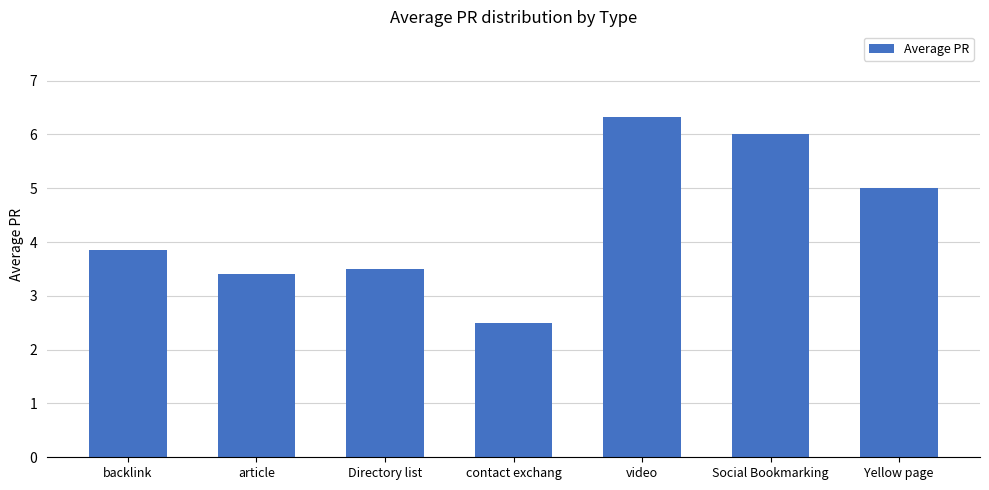

What is the average value?

4.4